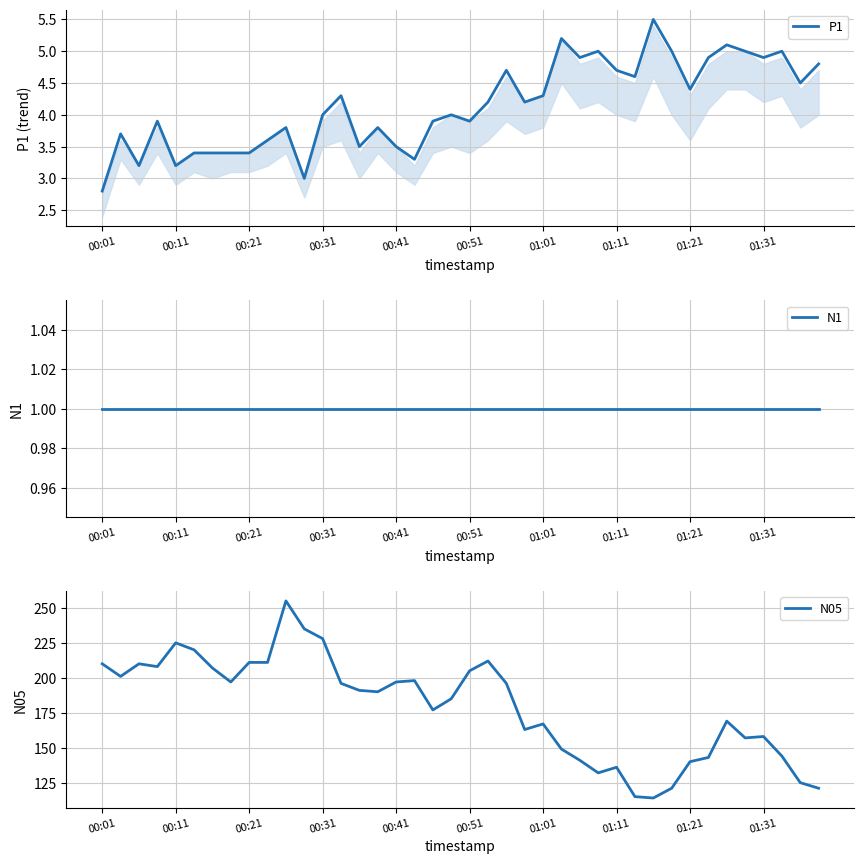

What is the lowest value of the N05 series?

114